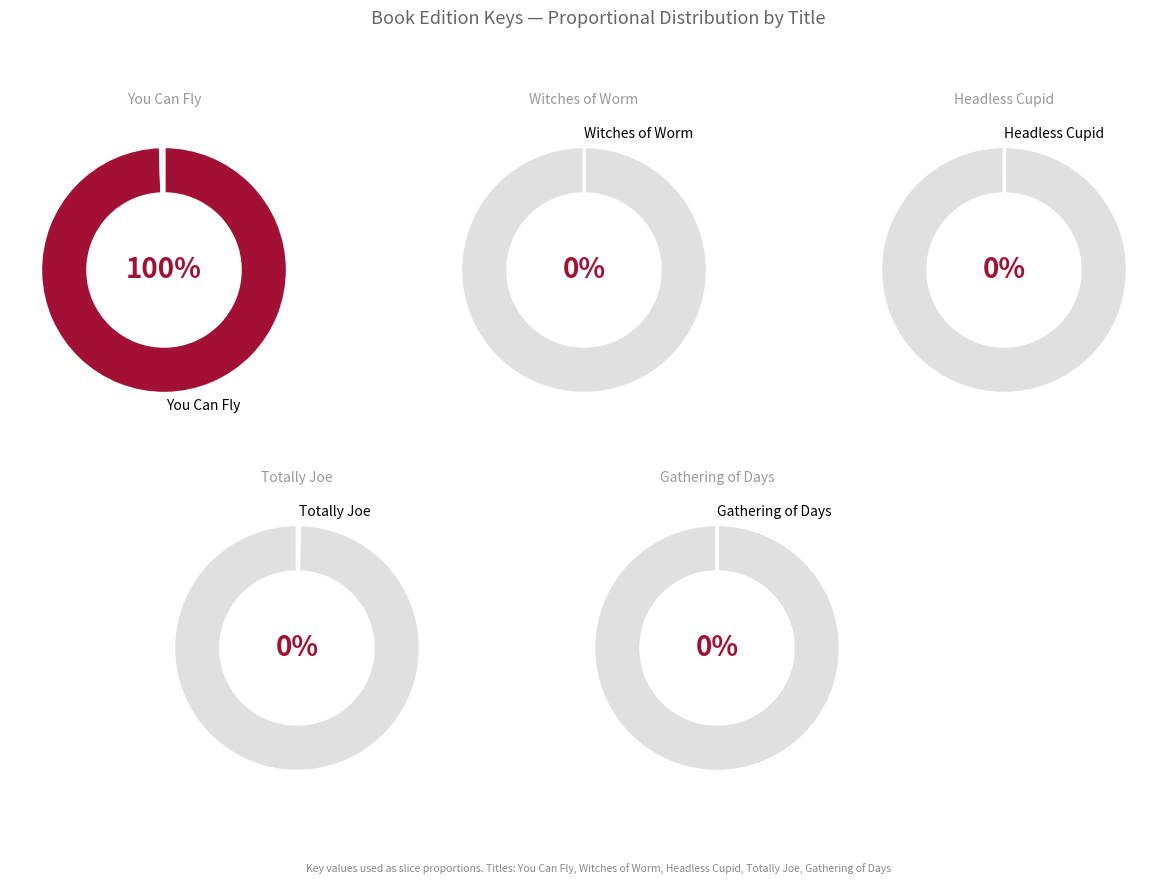

What is the smallest slice in the pie chart?

Gathering of Days